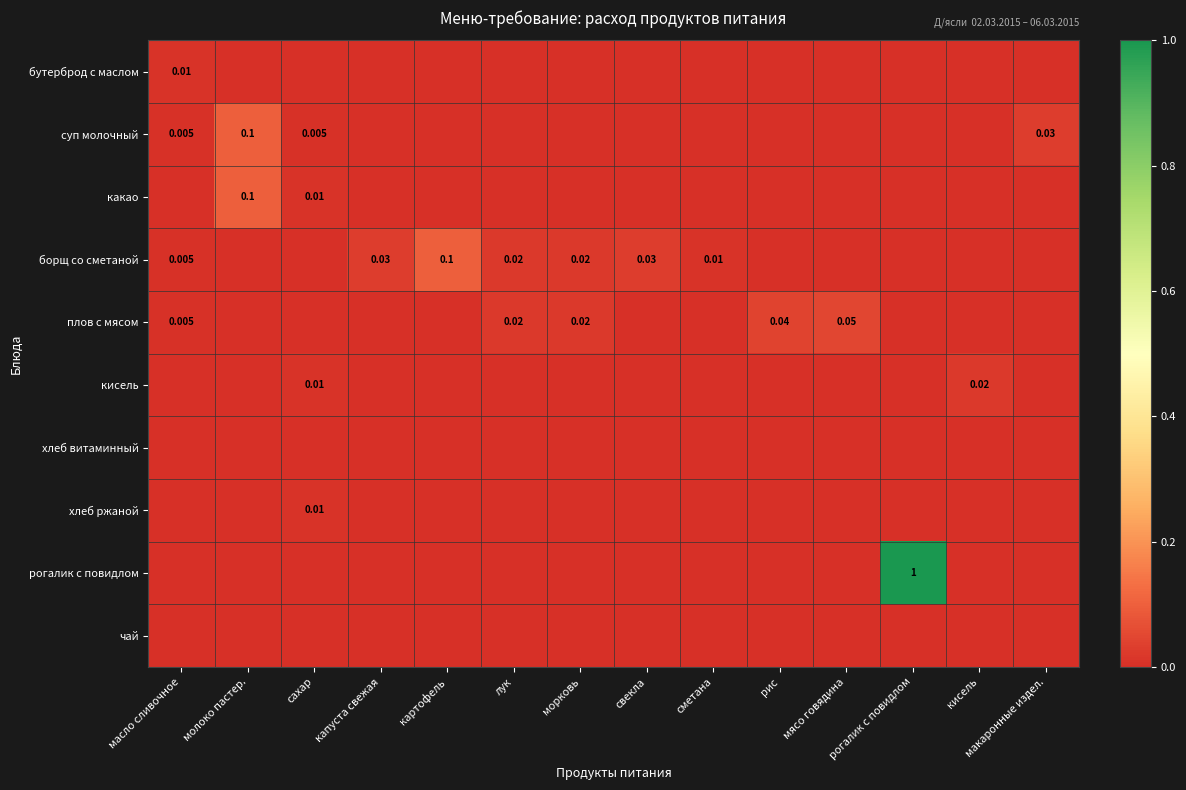

Which category has the highest value across all series?

рогалик с повидлом